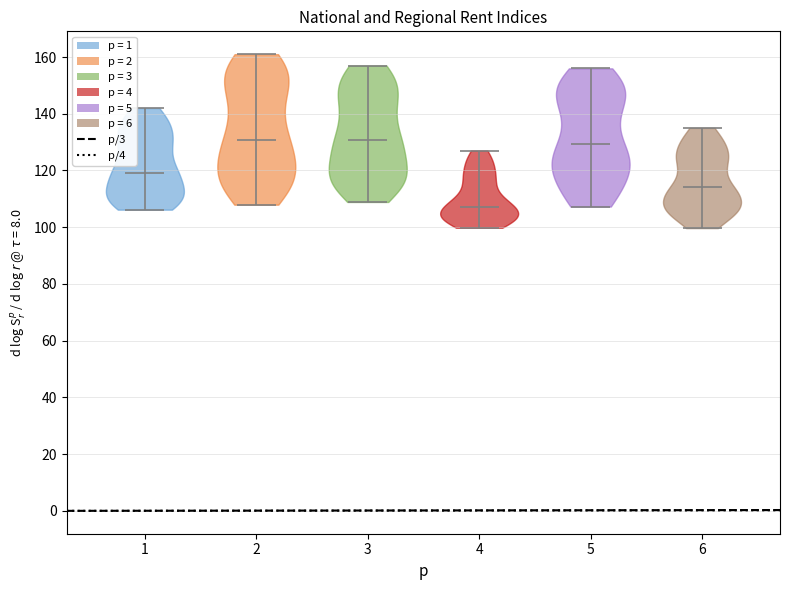

Reading left to right, read every violin against the y-axis: where its median line is, and the lowest and highest points it reaches. The values are not printed on the chart, so give them approximately, as read against the axis.

1: median line 120, lowest point 106, highest point 142
2: median line 130, lowest point 108, highest point 162
3: median line 130, lowest point 108, highest point 158
4: median line 108, lowest point 100, highest point 128
5: median line 130, lowest point 108, highest point 156
6: median line 114, lowest point 100, highest point 136